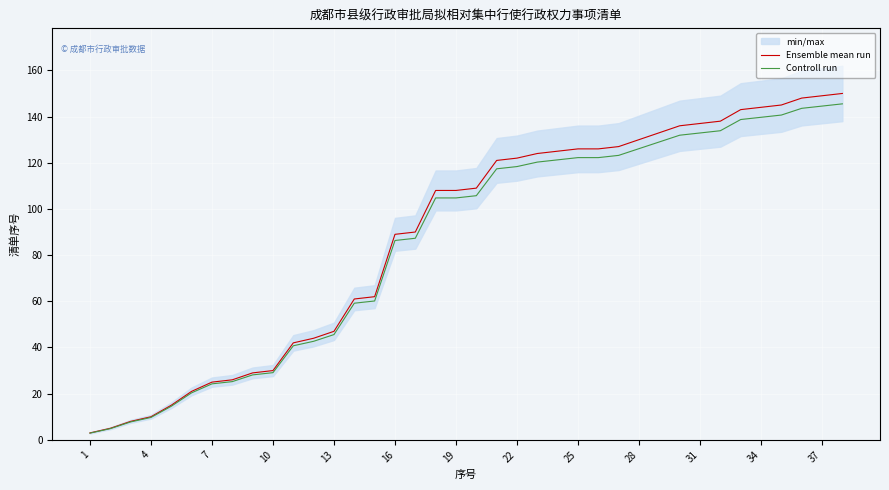

What is the maximum value for Ensemble mean run?

150.0